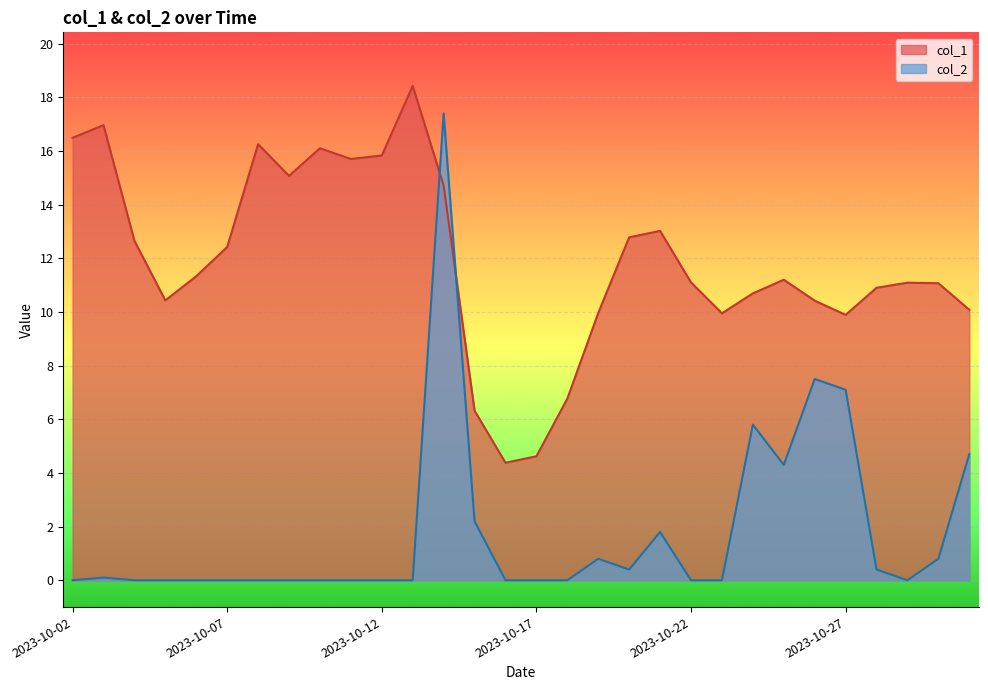

Reading left to right, what are all the values shown in this chart?

col_1: 16.5	17.0	12.7	10.4	11.3	12.4	16.2	15.1	16.1	15.7	15.8	18.4	14.7	6.3	4.4	4.6	6.8	10.0	12.8	13.0	11.1	9.9	10.7	11.2	10.4	9.9	10.9	11.1	11.1	10.1
col_2: 0.0	0.1	0.0	0.0	0.0	0.0	0.0	0.0	0.0	0.0	0.0	0.0	17.4	2.2	0.0	0.0	0.0	0.8	0.4	1.8	0.0	0.0	5.8	4.3	7.5	7.1	0.4	0.0	0.8	4.7